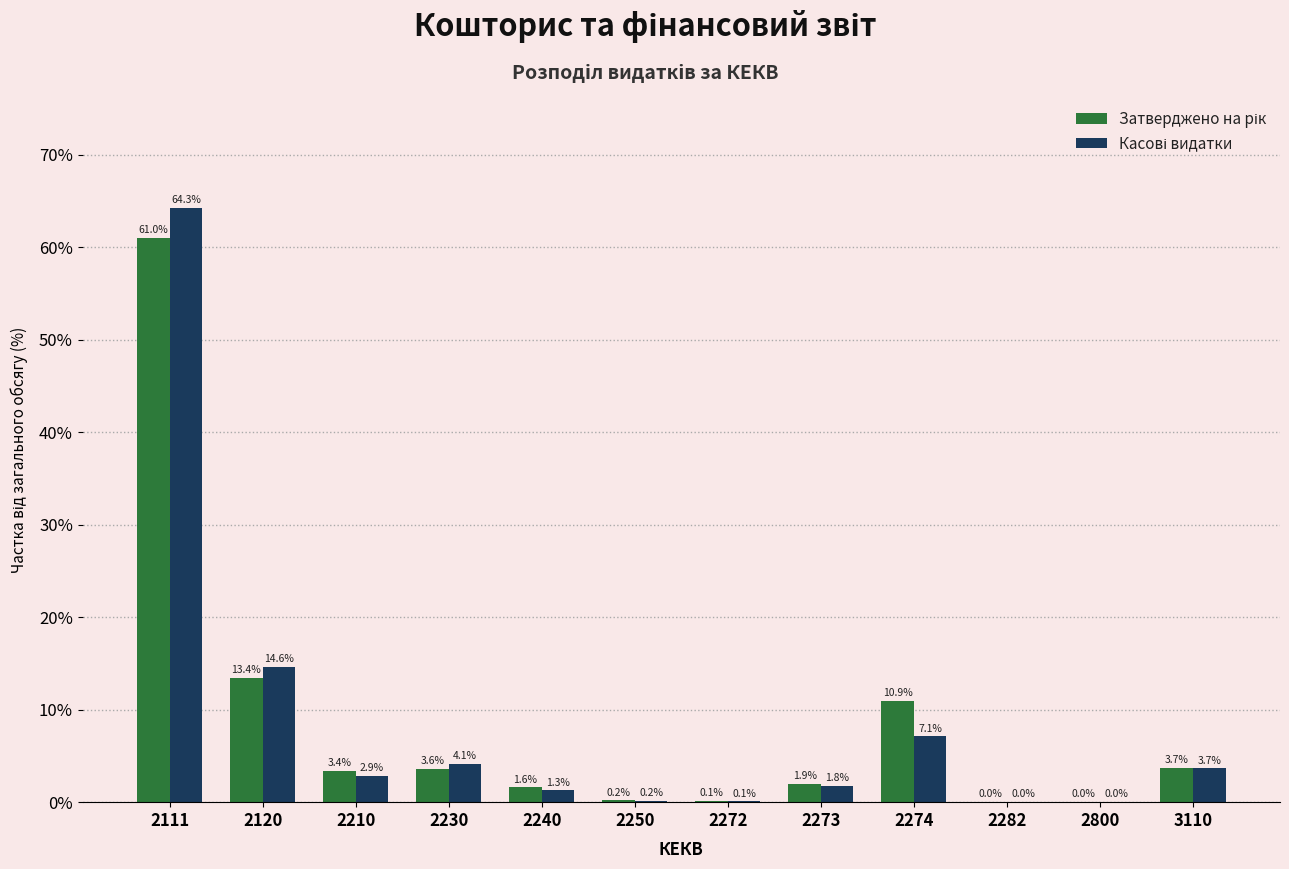

At which category is the sum across all series the highest?

2111